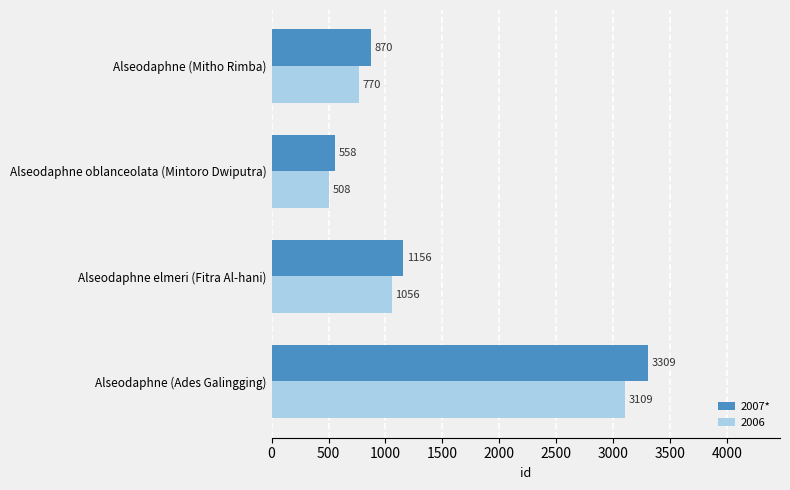

List the series in order of their peak value, highest first.

2007*, 2006